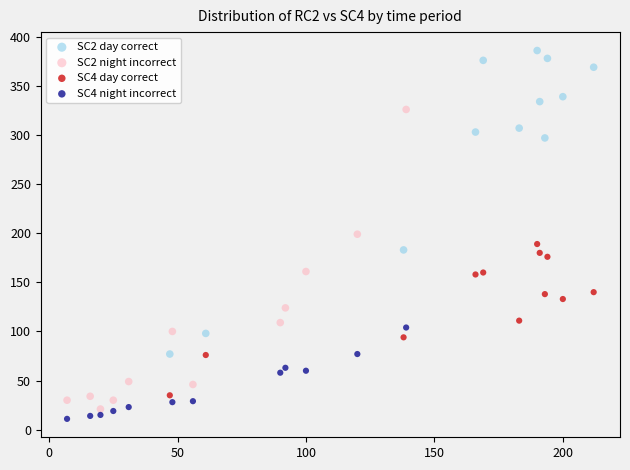

What are all the series names shown in the legend?

SC2 day correct, SC2 night incorrect, SC4 day correct, SC4 night incorrect